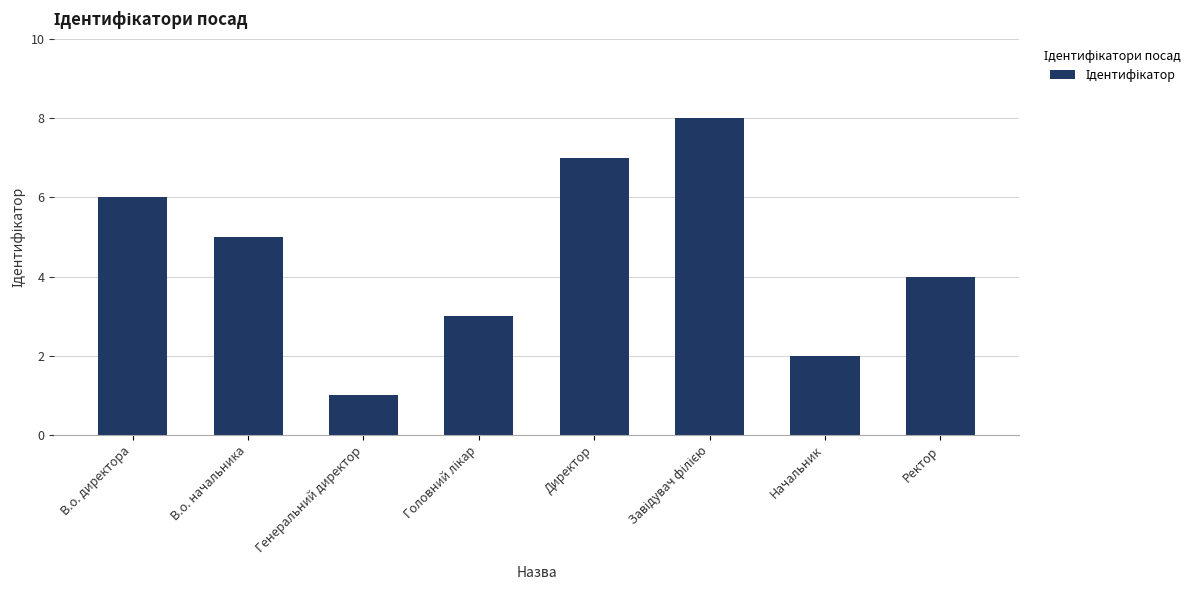

What is the ratio of the value at В.о. директора to the value at В.о. начальника?

1.2